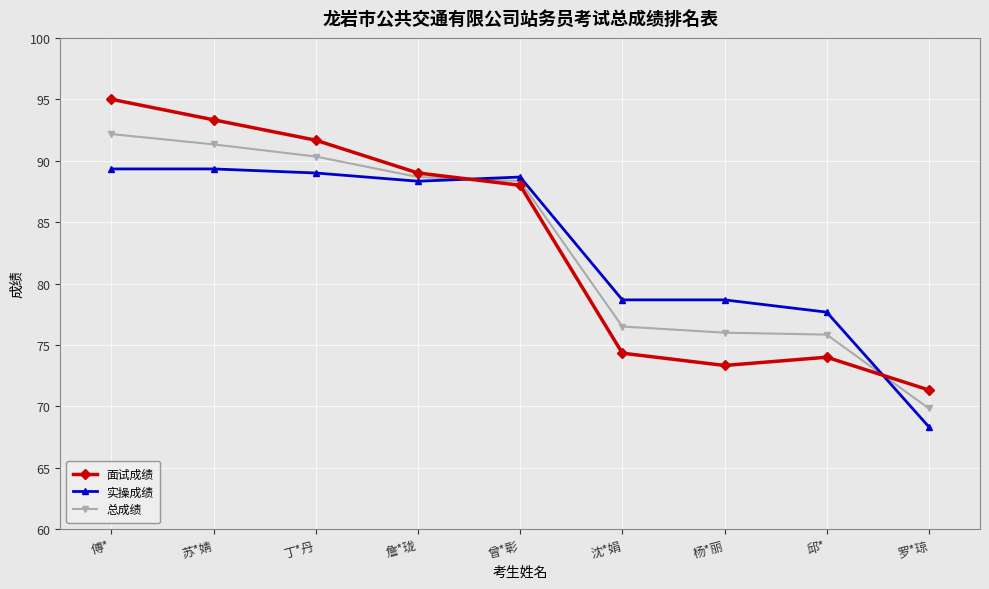

The 总成绩 series shows 88.3 at 曾*彰. True or false?

True